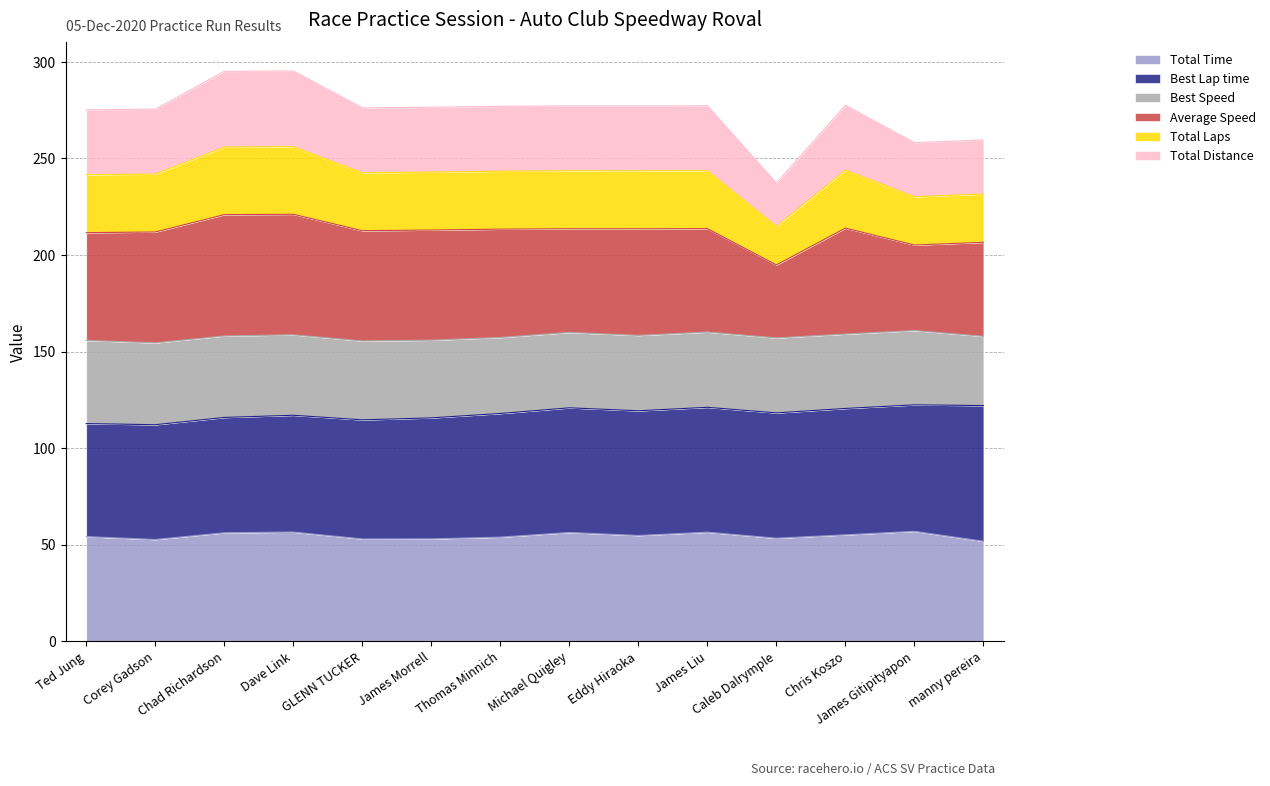

What is the minimum value for Total Time?

51.8